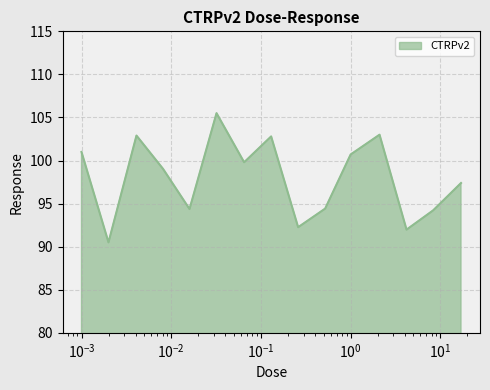

What is the maximum value shown in the chart?

105.5